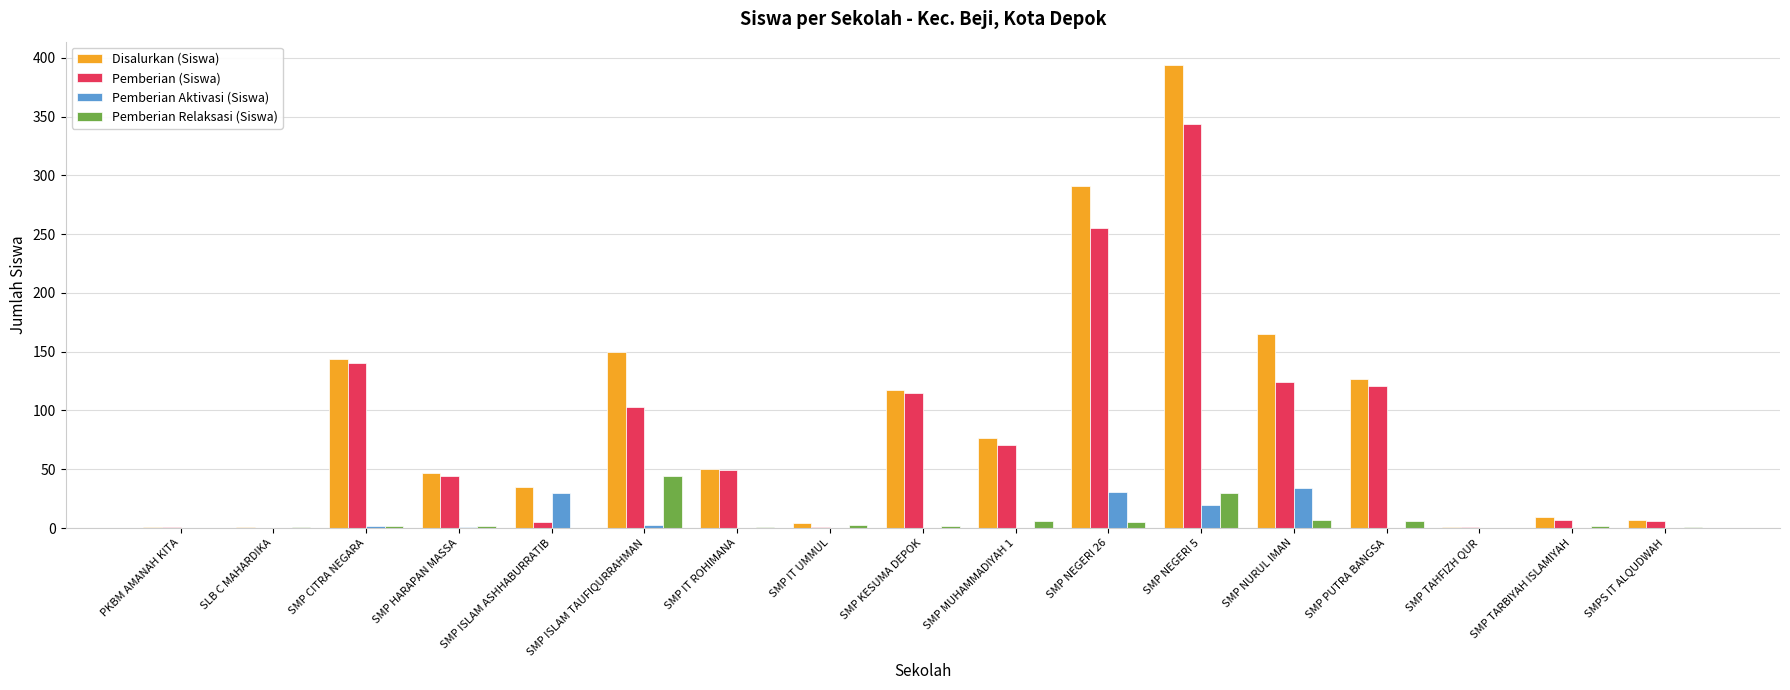

The value of Pemberian Relaksasi (Siswa) at SMP ISLAM ASHHABURRATIB is 16. True or false?

False